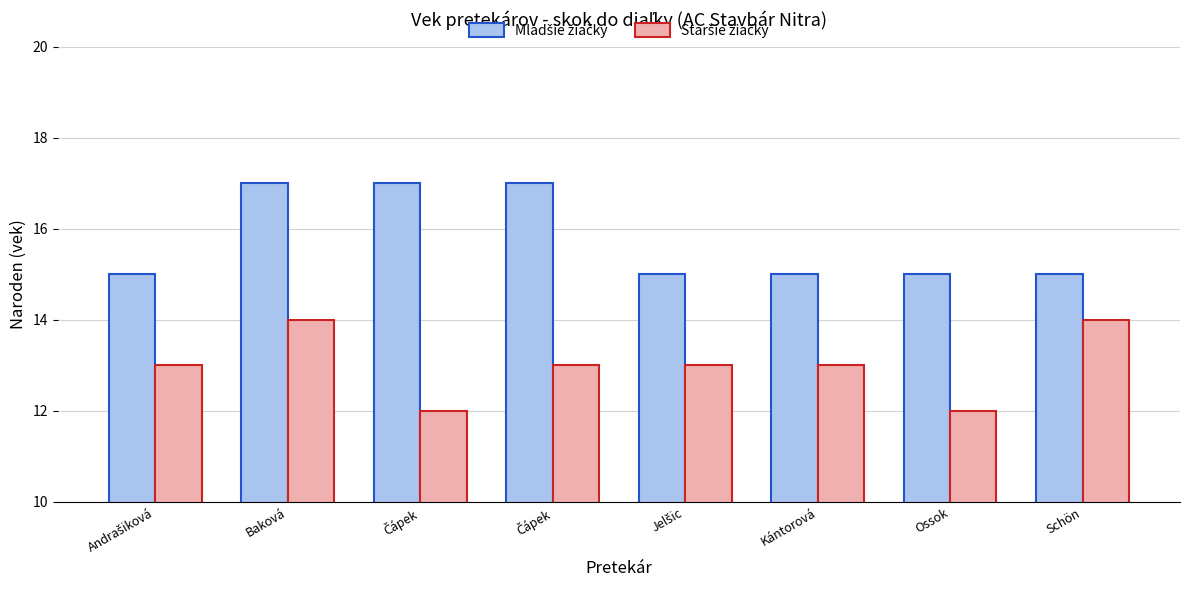

Rank the series at Kántorová from highest to lowest value.

Mladšie žiačky, Staršie žiačky